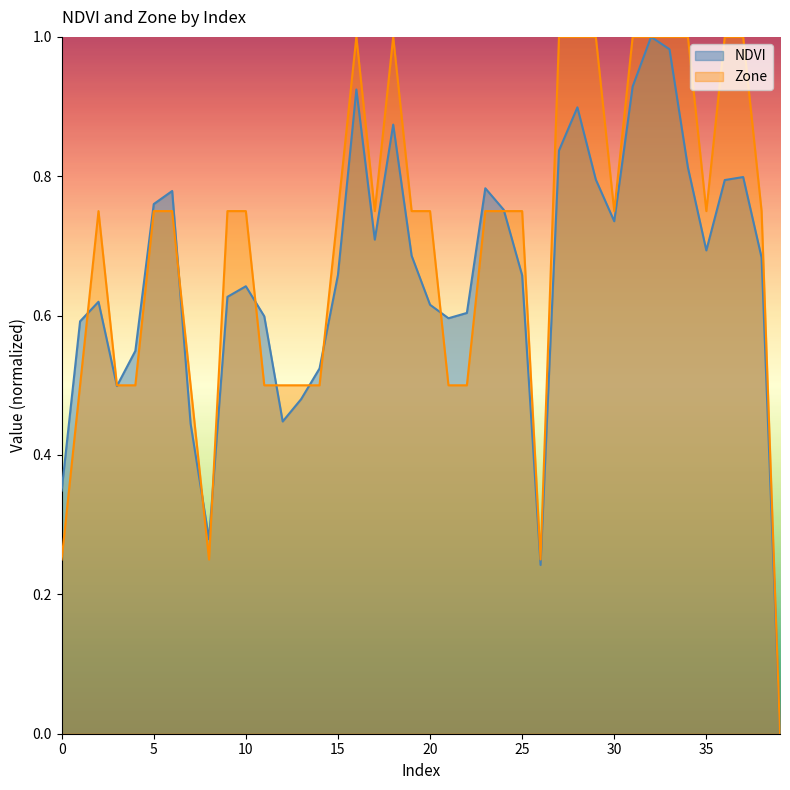

True or false: Zone and NDVI intersect in this chart.

True